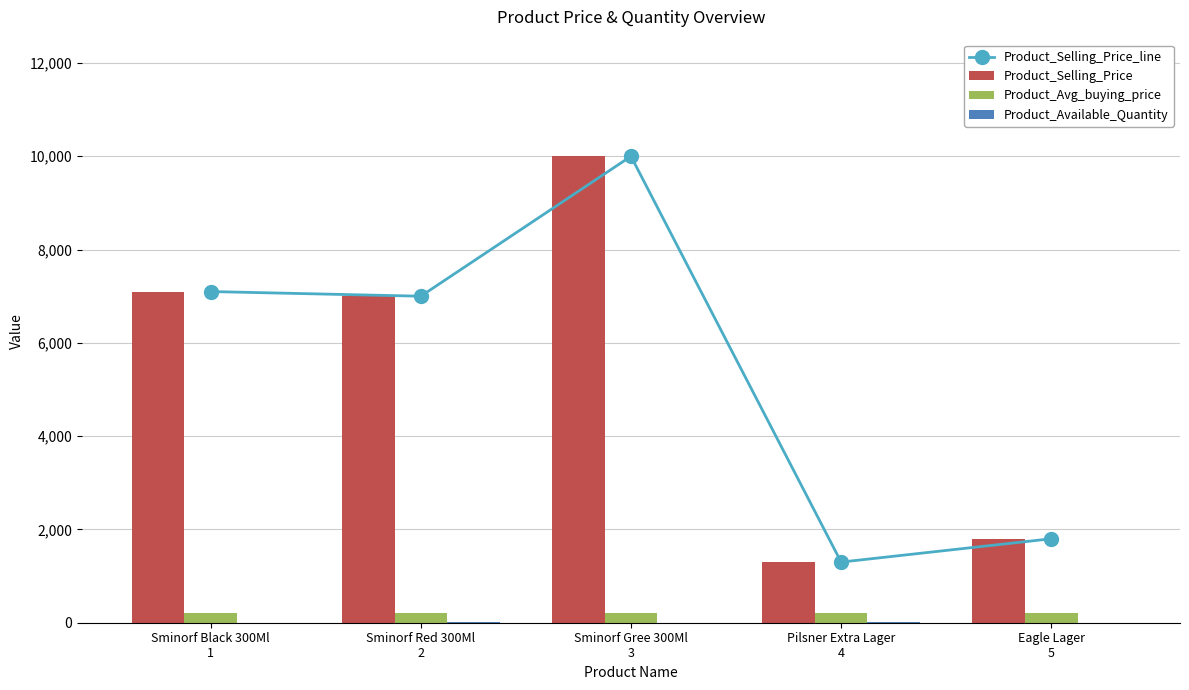

Does the chart contain stacked bars?

No